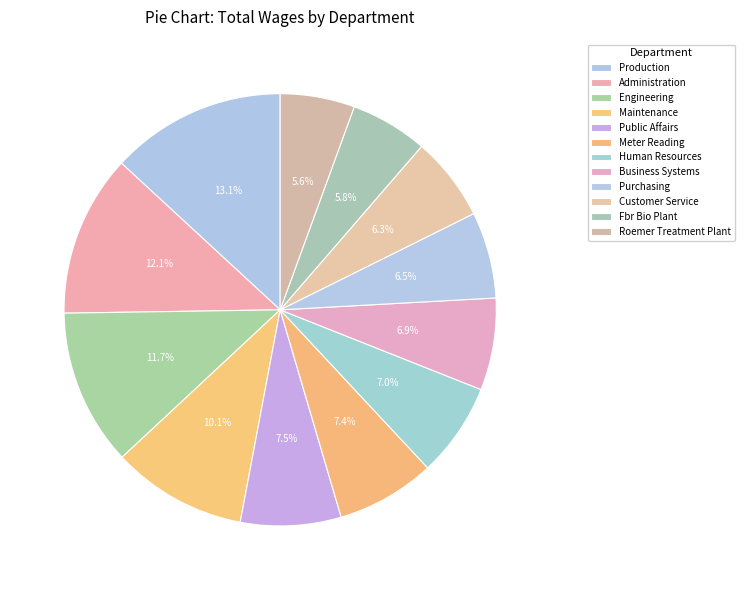

Rank the categories by value from lowest to highest.

Roemer Treatment Plant, Fbr Bio Plant, Customer Service, Purchasing, Business Systems, Human Resources, Meter Reading, Public Affairs, Maintenance, Engineering, Administration, Production